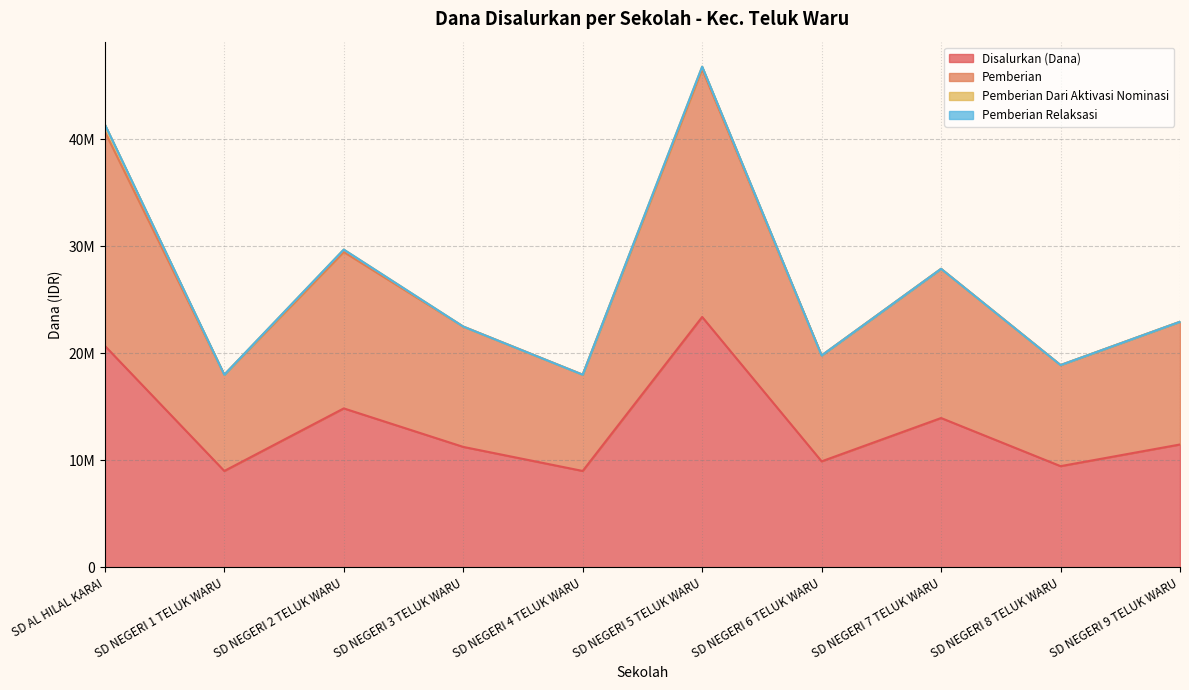

Does the chart have visible grid lines?

Yes